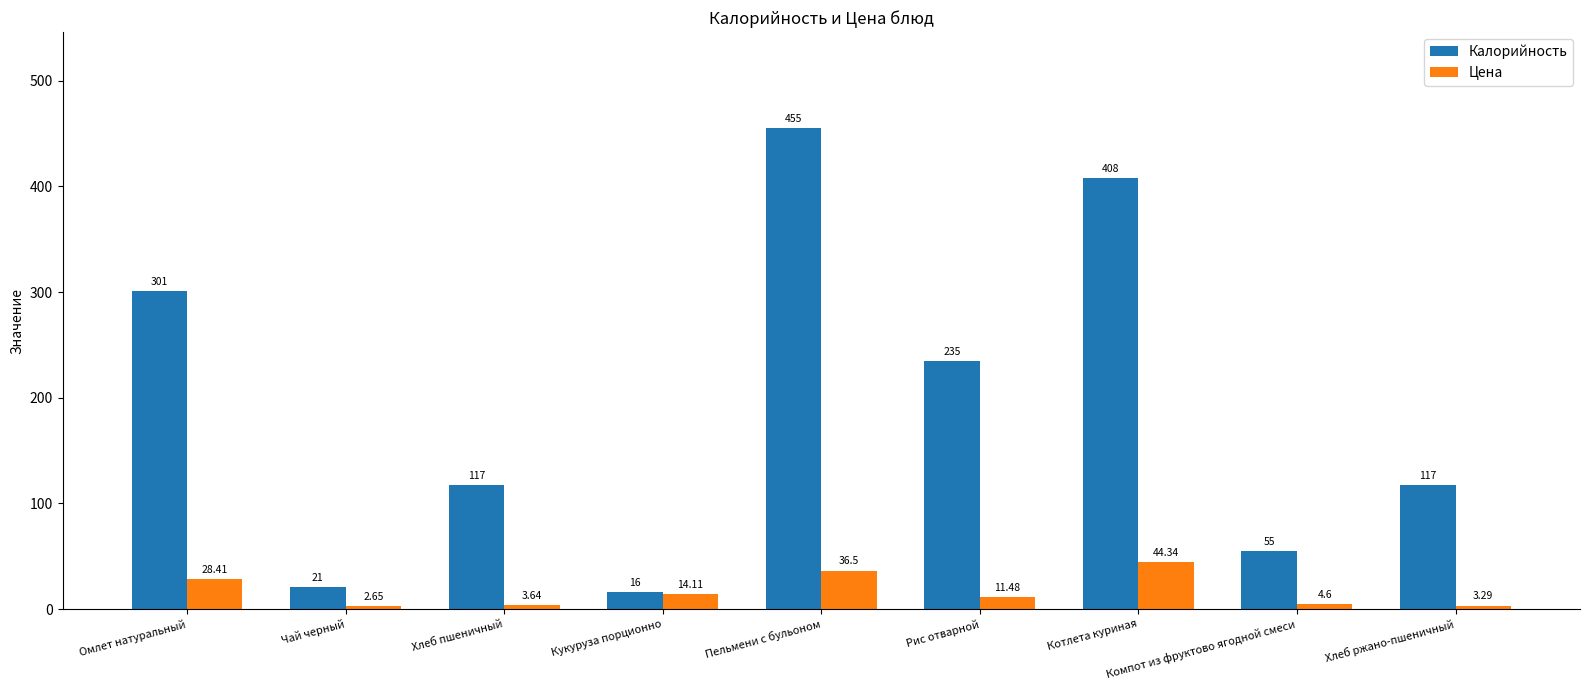

Where is Цена nearest to the value 23?

Омлет натуральный